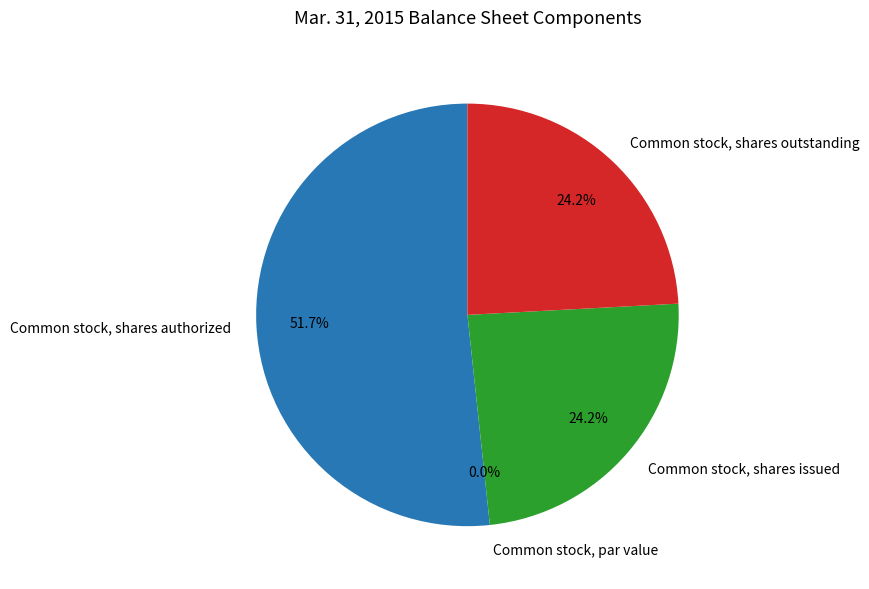

True or false: Common stock, shares issued accounts for 37% of the total.

False